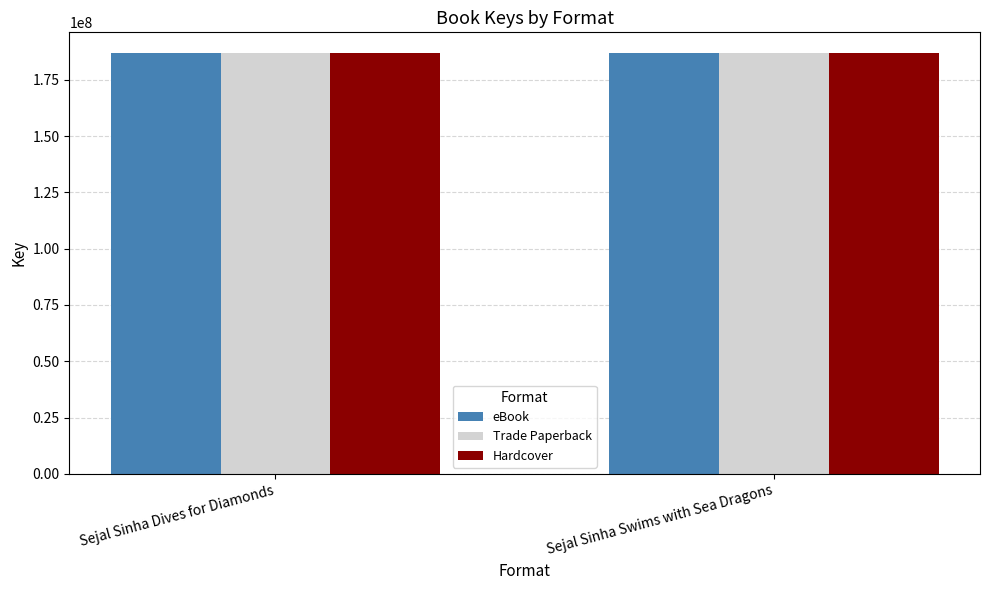

Count the Hardcover values in the range 186701535 to 186703425.

2